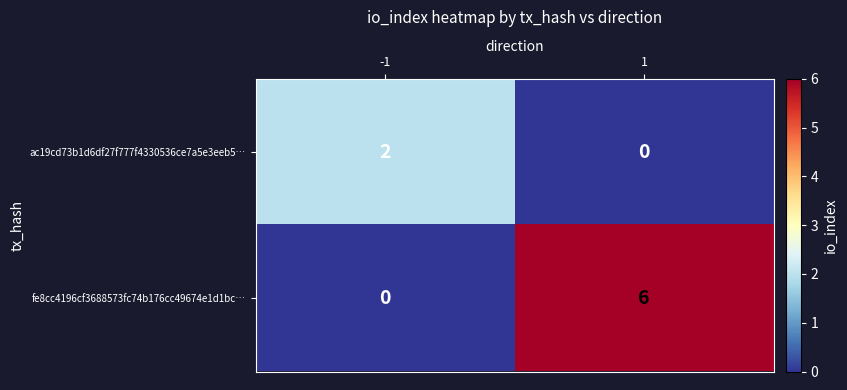

Between -1 and 1, which series saw the biggest shift?

fe8cc4196cf3688573fc74b176cc49674e1d1bc…